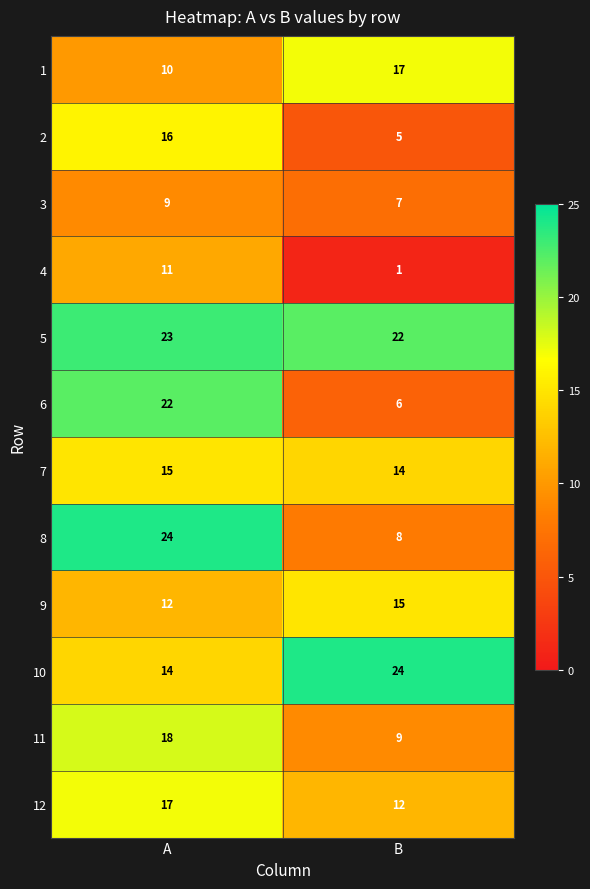

The value of 8 at B is 2. True or false?

False